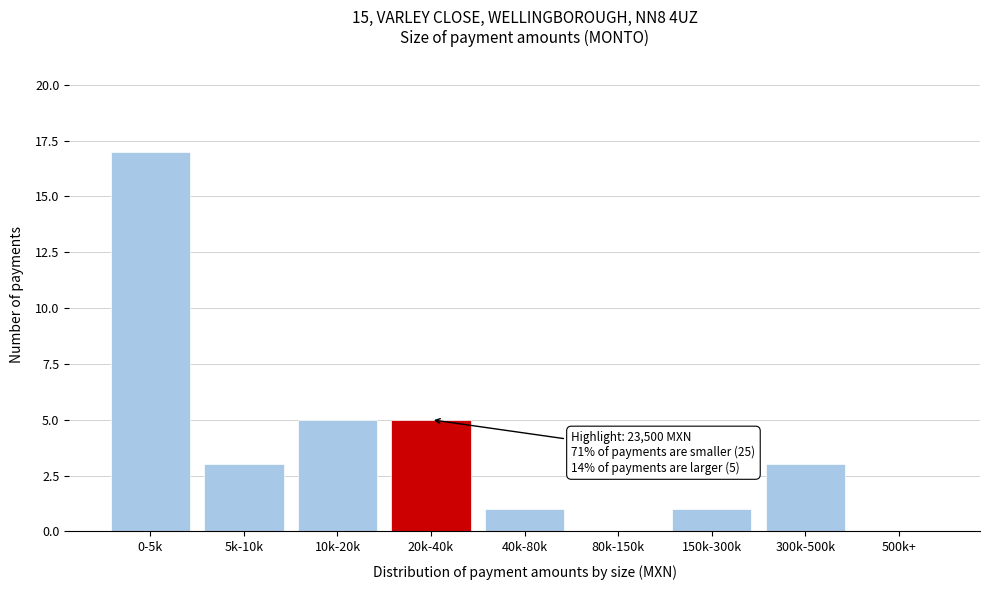

Reading left to right, list all the values displayed in this chart.

0-5k=17	5k-10k=3	10k-20k=5	20k-40k=5	40k-80k=1	80k-150k=0	150k-300k=1	300k-500k=3	500k+=0